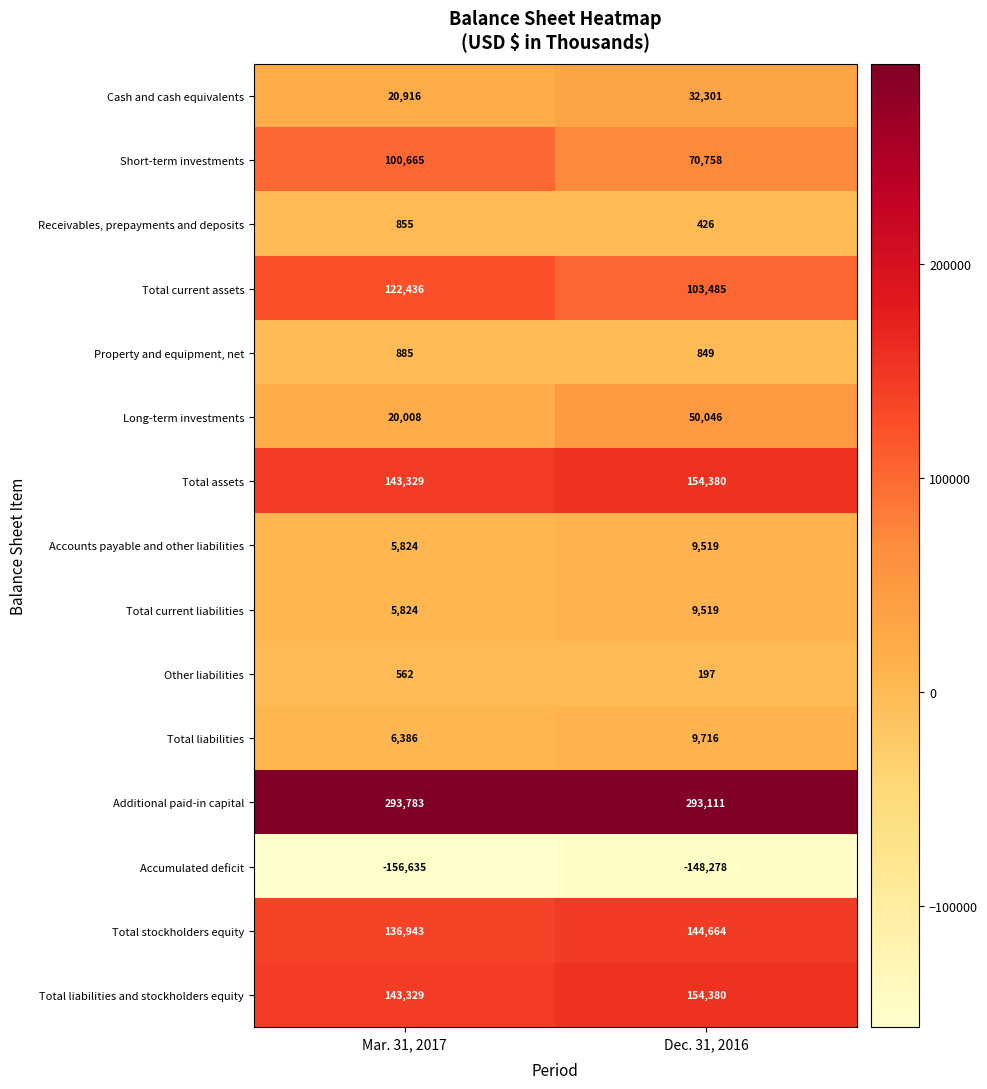

The Total liabilities series shows 1596 at Mar. 31, 2017. True or false?

False